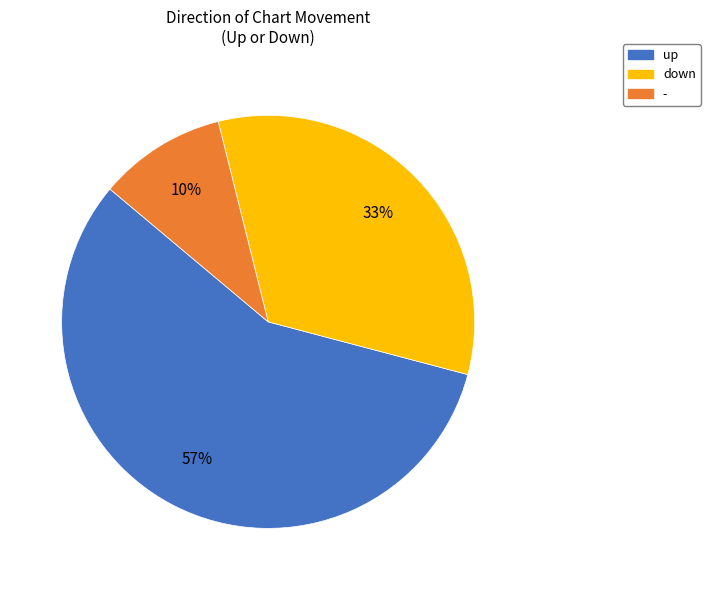

Is it true that down is 33% of the pie?

True